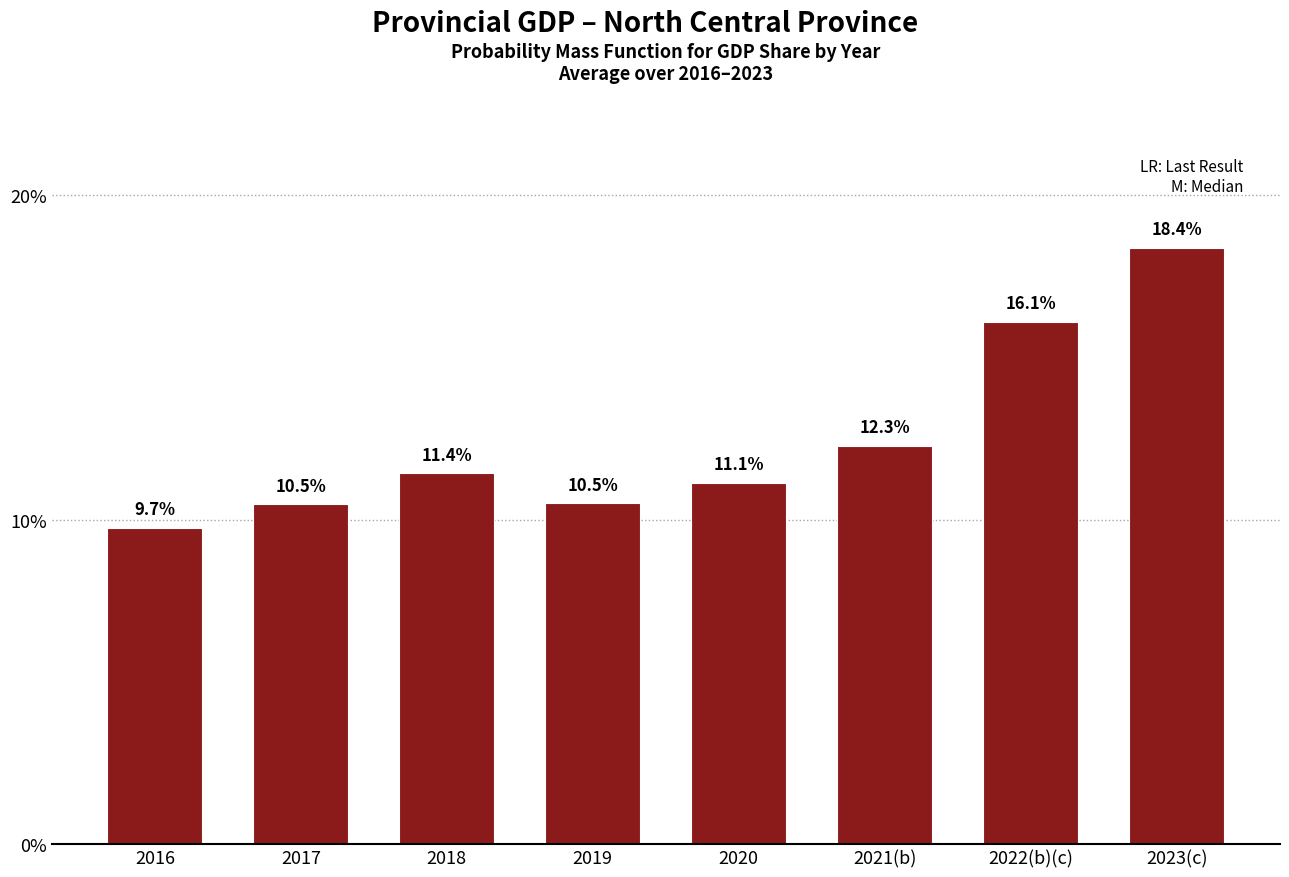

Reading right to left, list all the values displayed in this chart.

2023(c)=18.4	2022(b)(c)=16.1	2021(b)=12.3	2020=11.1	2019=10.5	2018=11.4	2017=10.5	2016=9.7